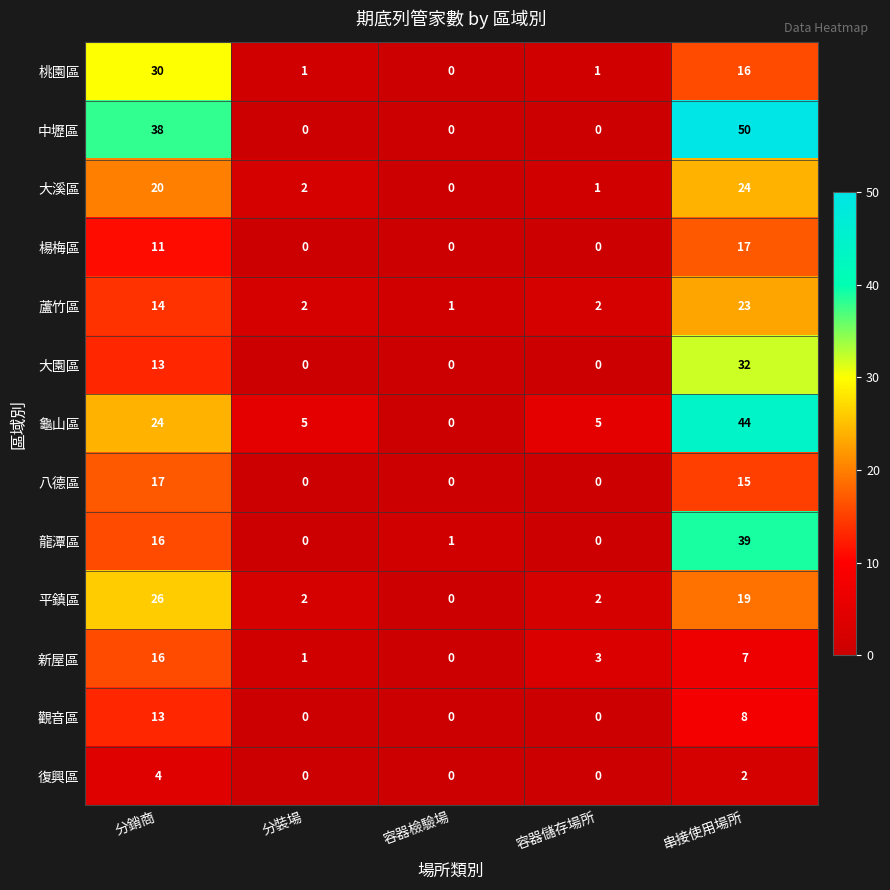

What is the difference between the maximum and minimum values in the 龍潭區 series?

39